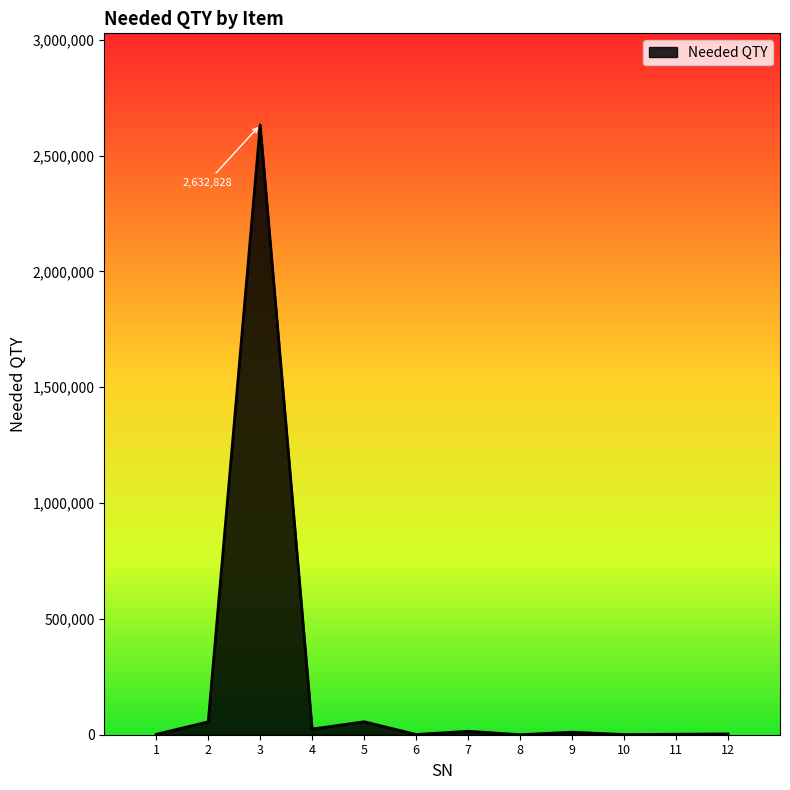

What is the maximum value shown in the chart?

2632828